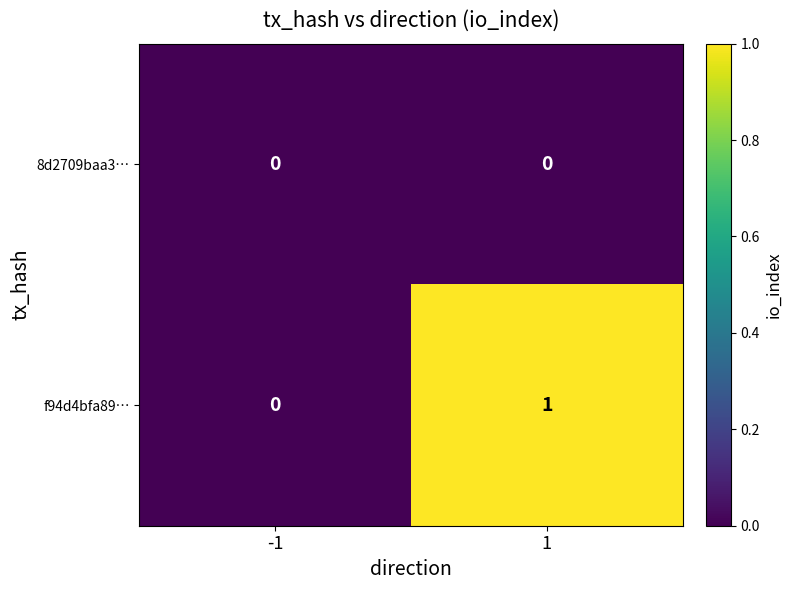

Which series has the largest total across all categories?

f94d4bfa89…